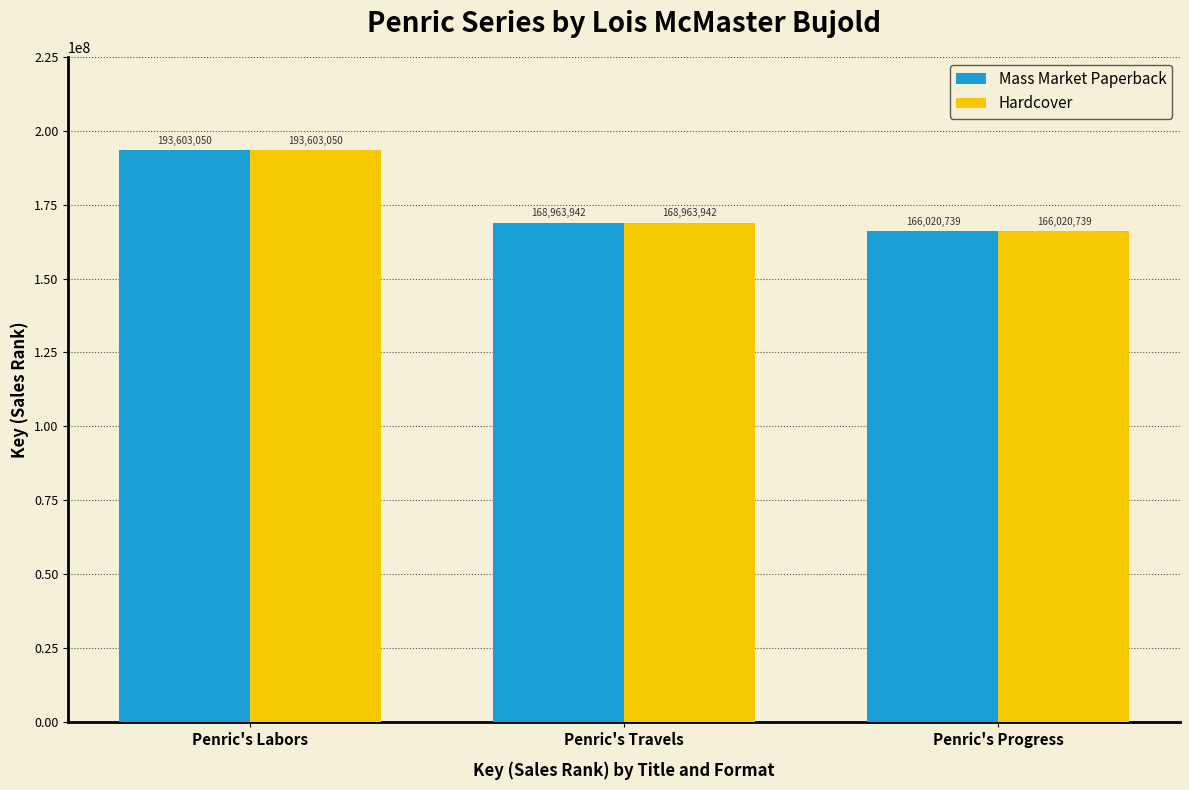

What are all the series names shown in the legend?

Mass Market Paperback, Hardcover